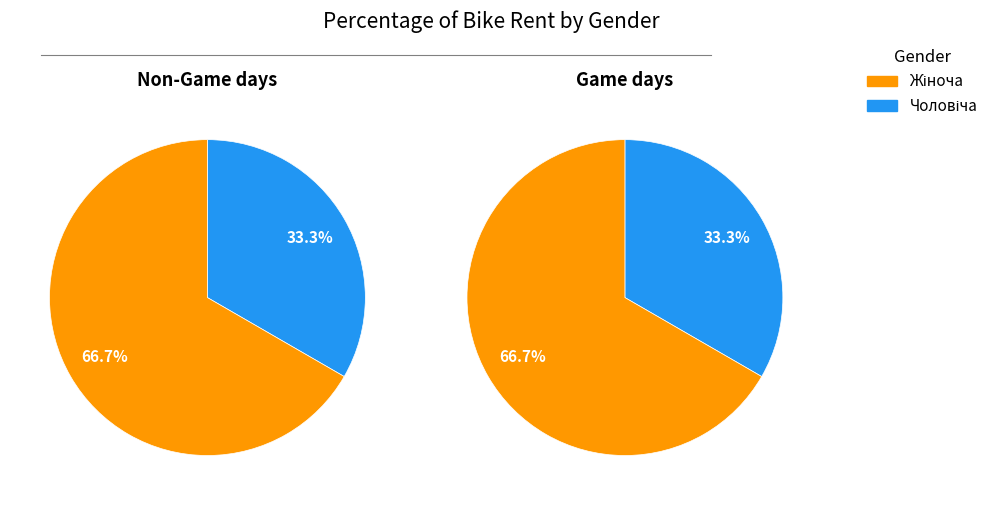

True or false: Чоловіча accounts for 33% of the total.

True